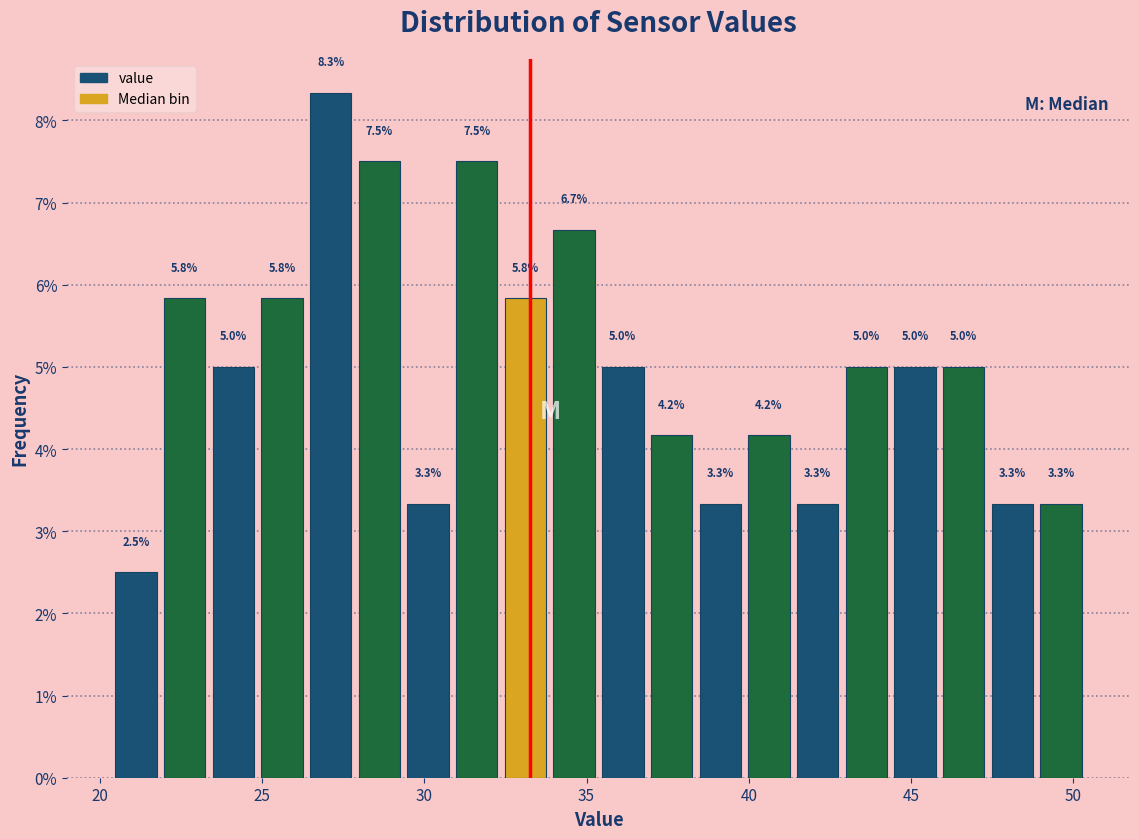

Around what value on the x-axis is the tallest bar? Give the approximate position of its centre, as read against the axis.

27.0